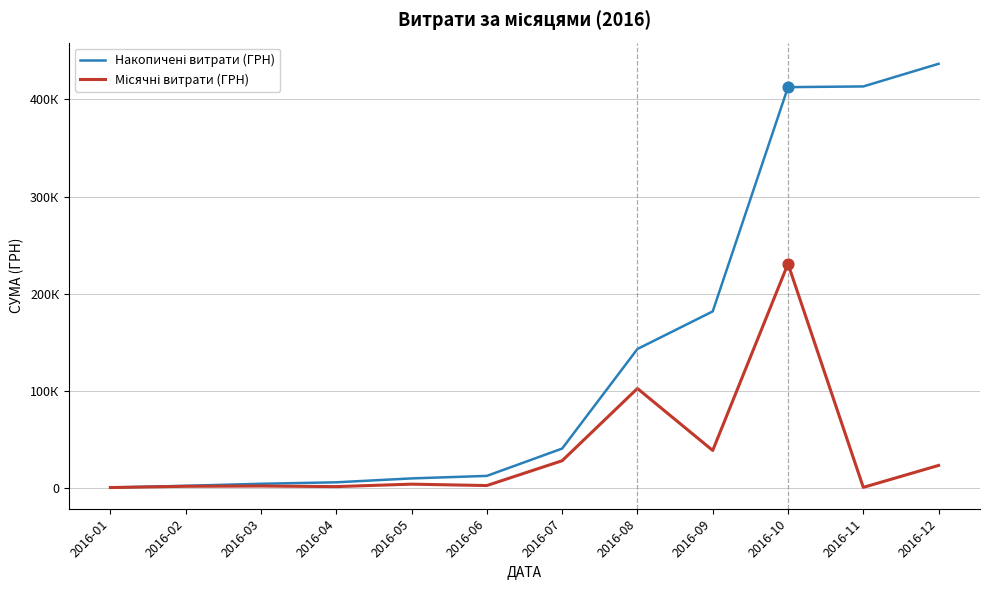

Is this an area chart (filled region under the line)?

No